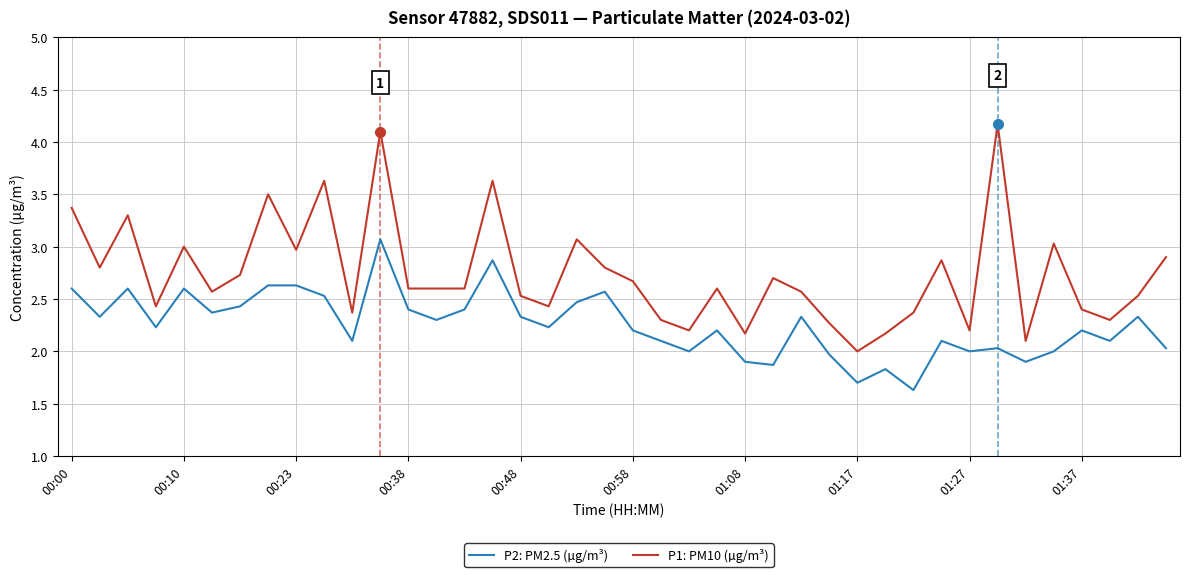

Count the number of data series in this chart.

2